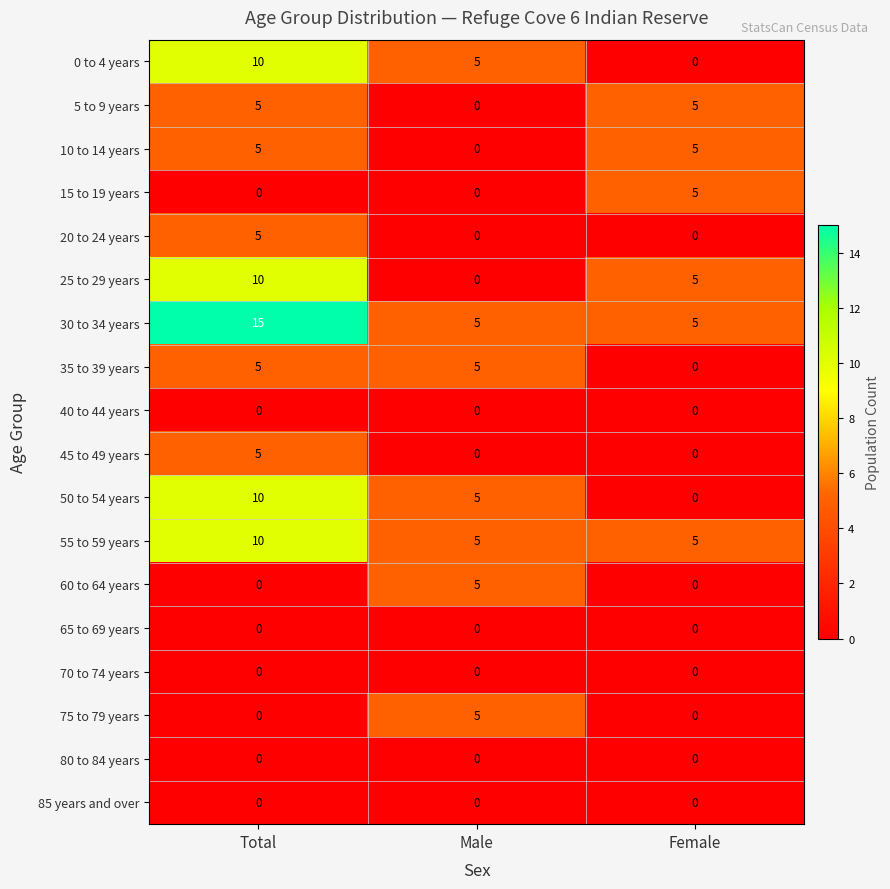

What is the difference between the highest and lowest values at Female?

5